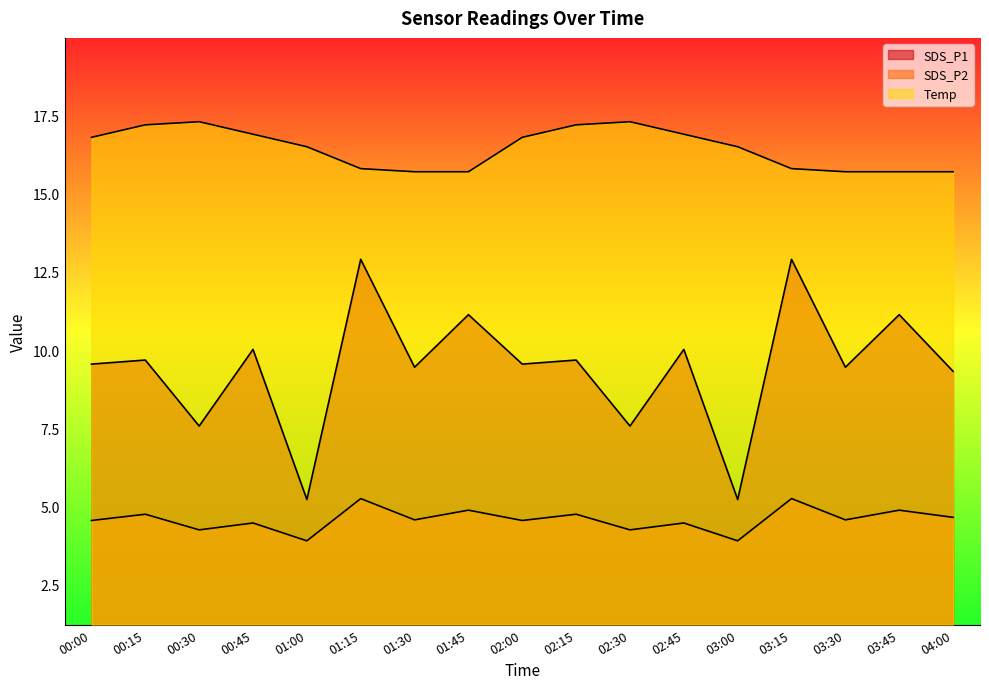

At which category does SDS_P2 reach its first local valley?

00:30